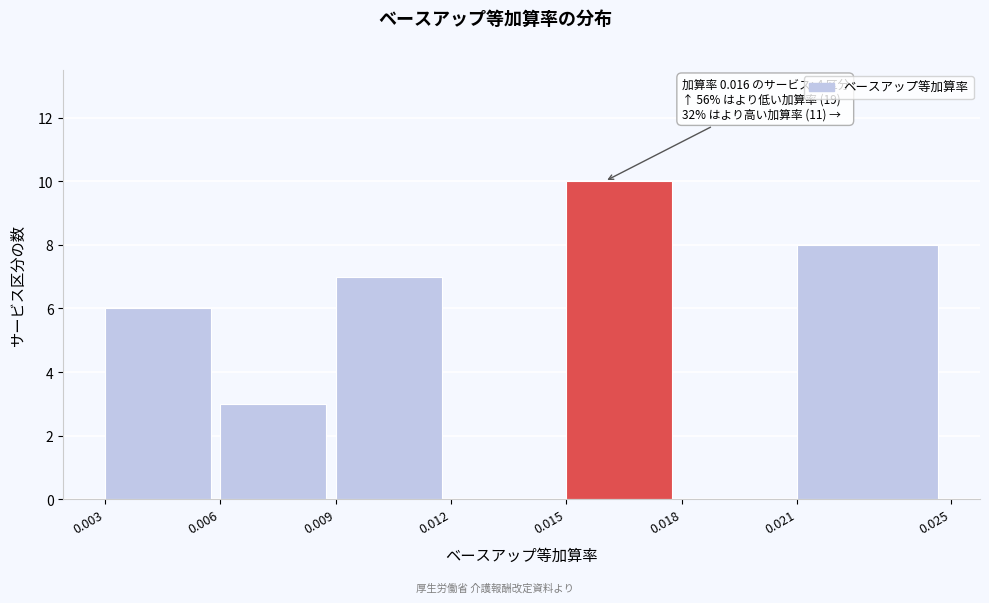

Which range on the x-axis has the tallest bar?

0.015 to 0.018